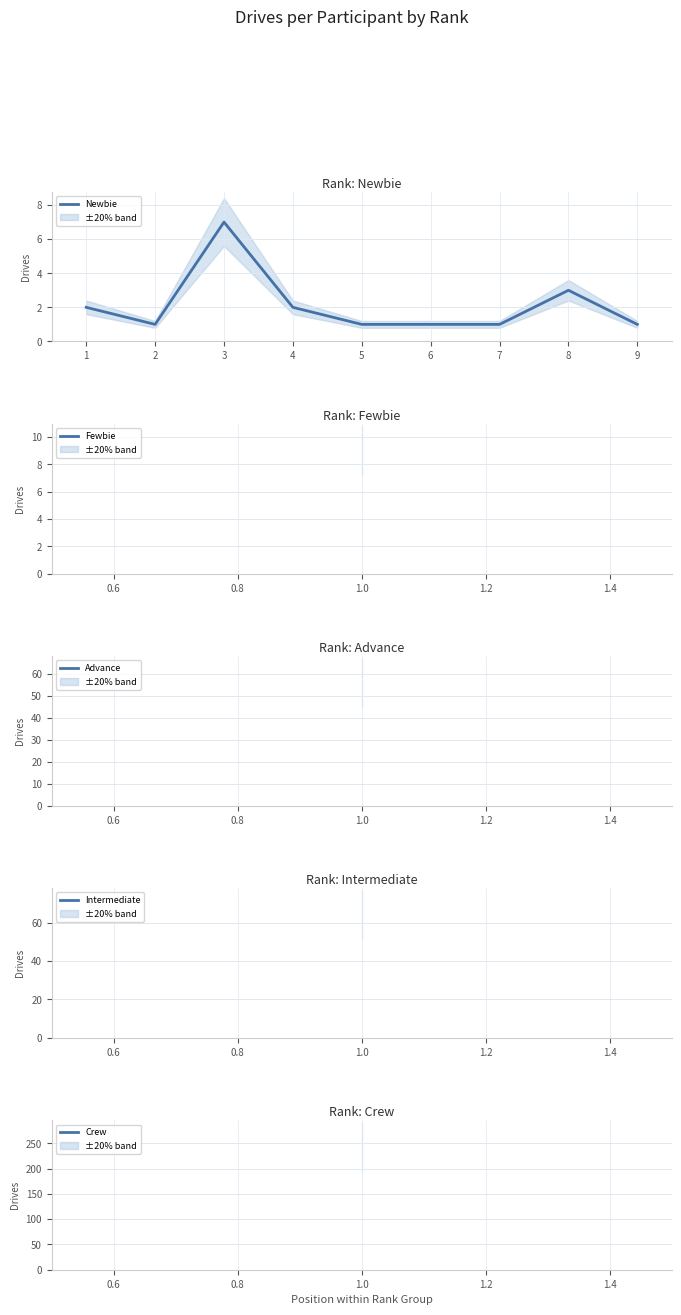

What is the greatest value displayed?

7